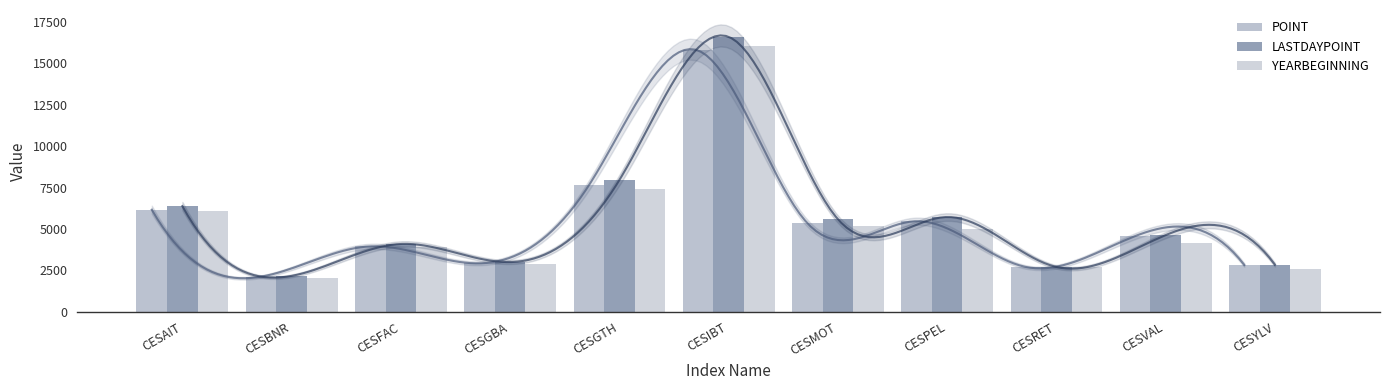

What is the label of the 7th bar from the right?

CESGTH